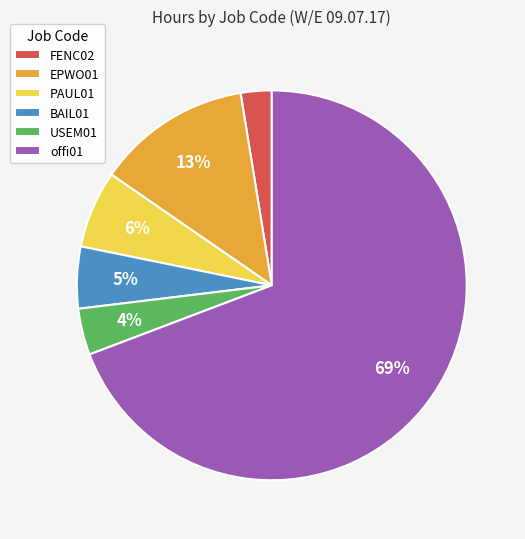

Which has a higher value, EPWO01 or BAIL01?

EPWO01